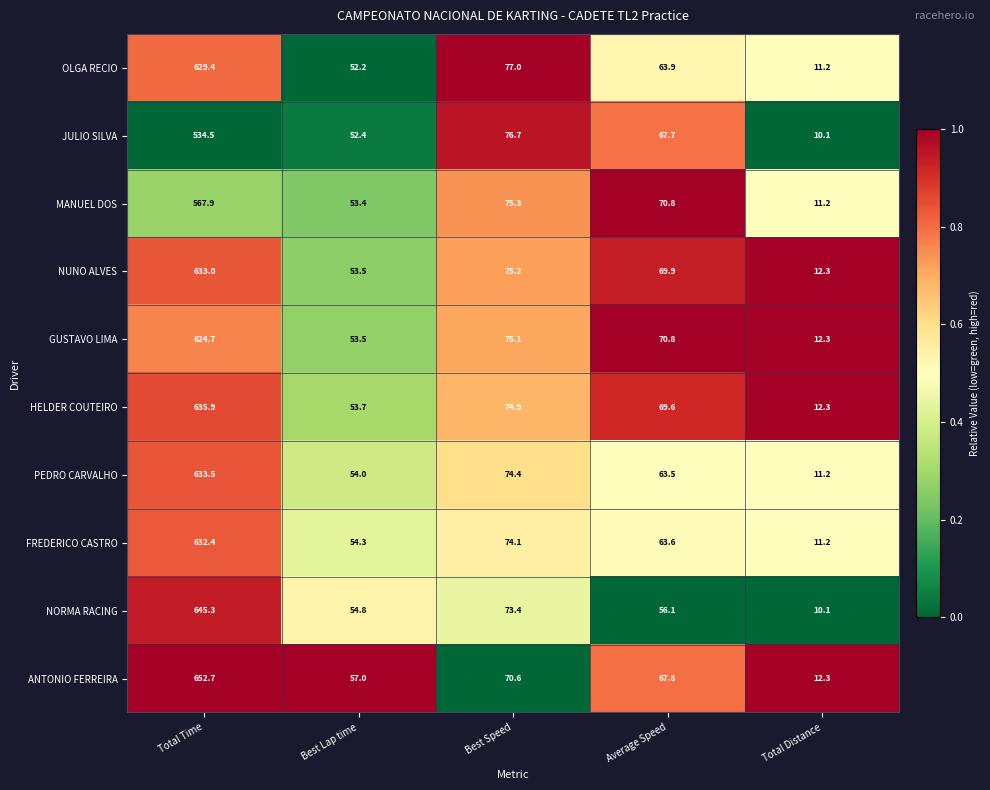

At which category is the sum across all series the highest?

Total Time